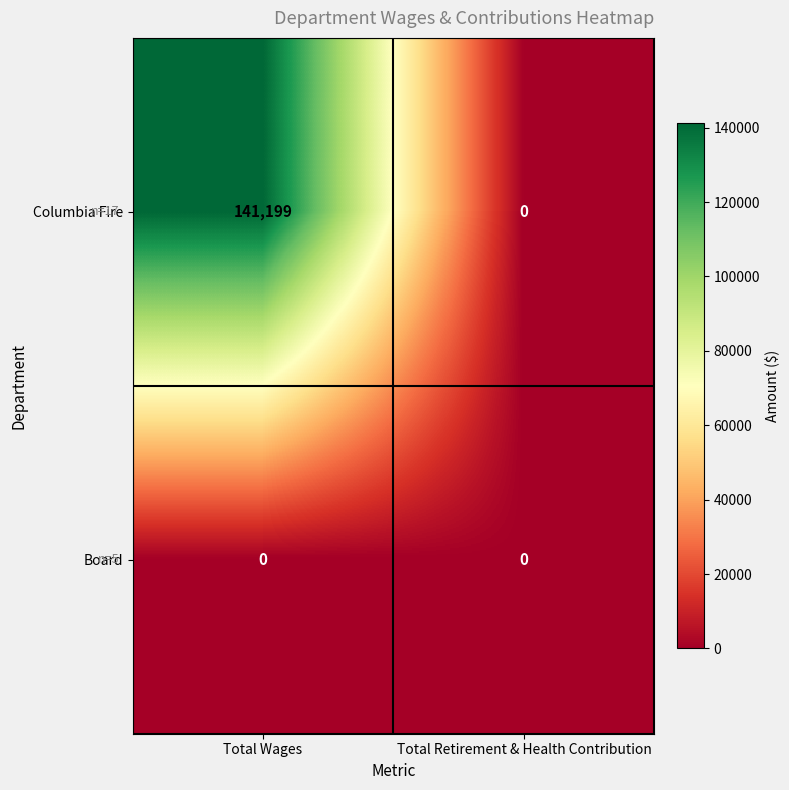

Which series has the largest total across all categories?

Columbia Fire